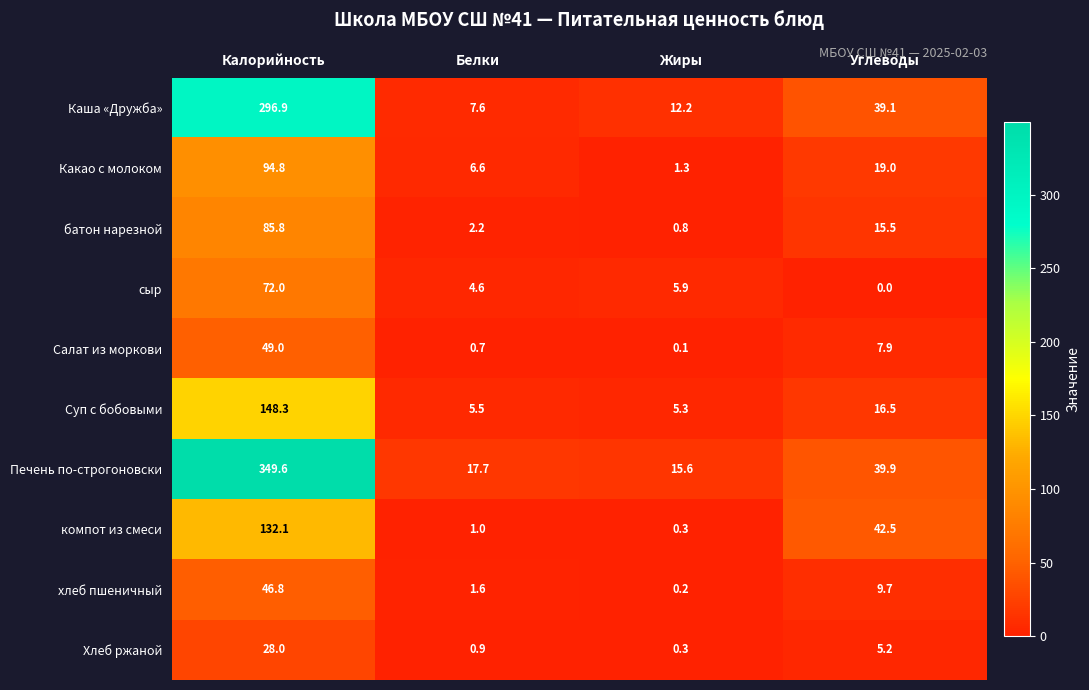

Which series changed the most between Калорийность and Углеводы?

Печень по-строгоновски